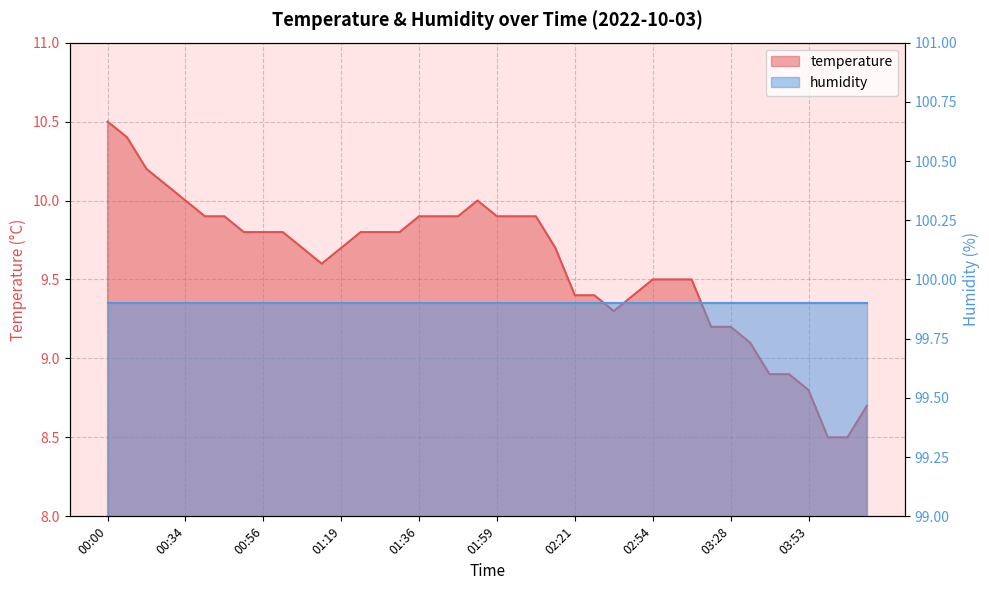

The value at 01:42 is 13.0. True or false?

False